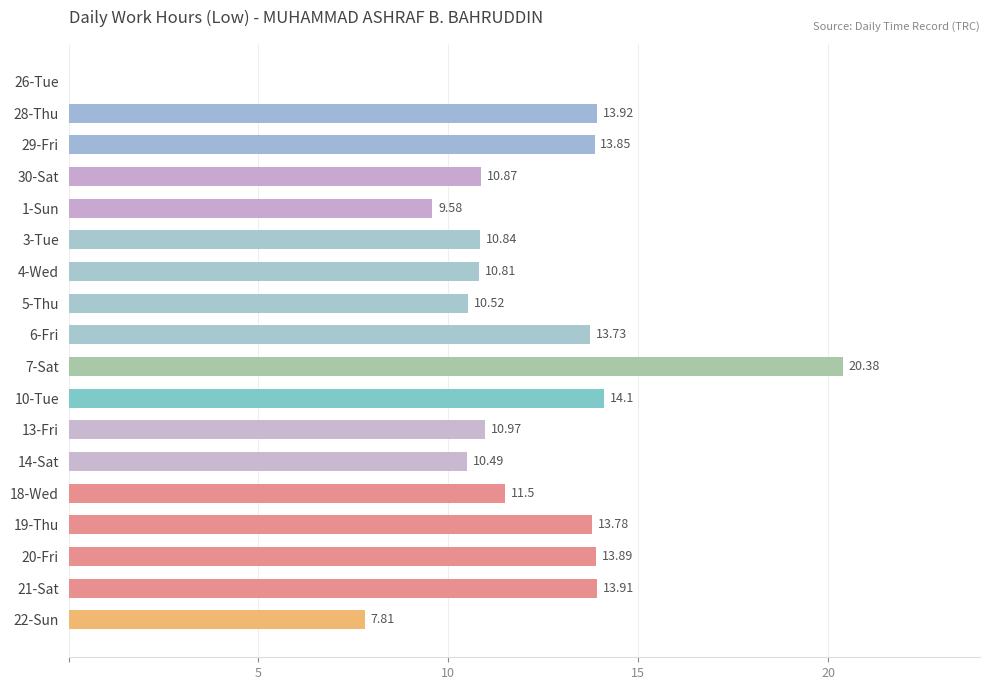

What is the sum of the values at 13-Fri and 4-Wed?

21.8